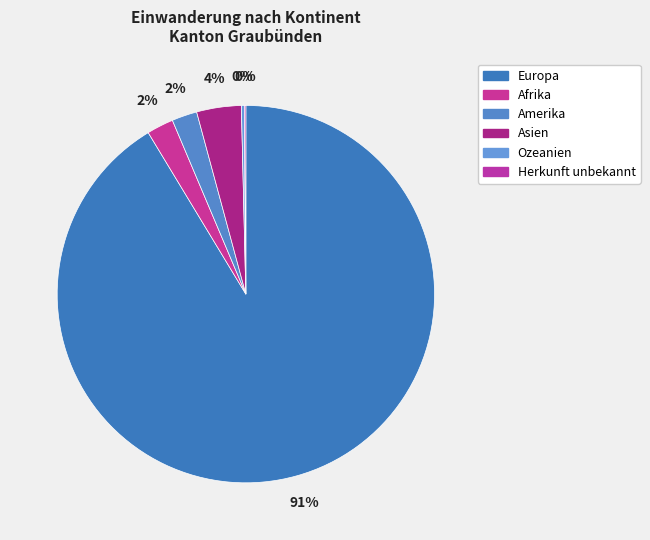

How much of the chart is everything except Asien?

96.2%